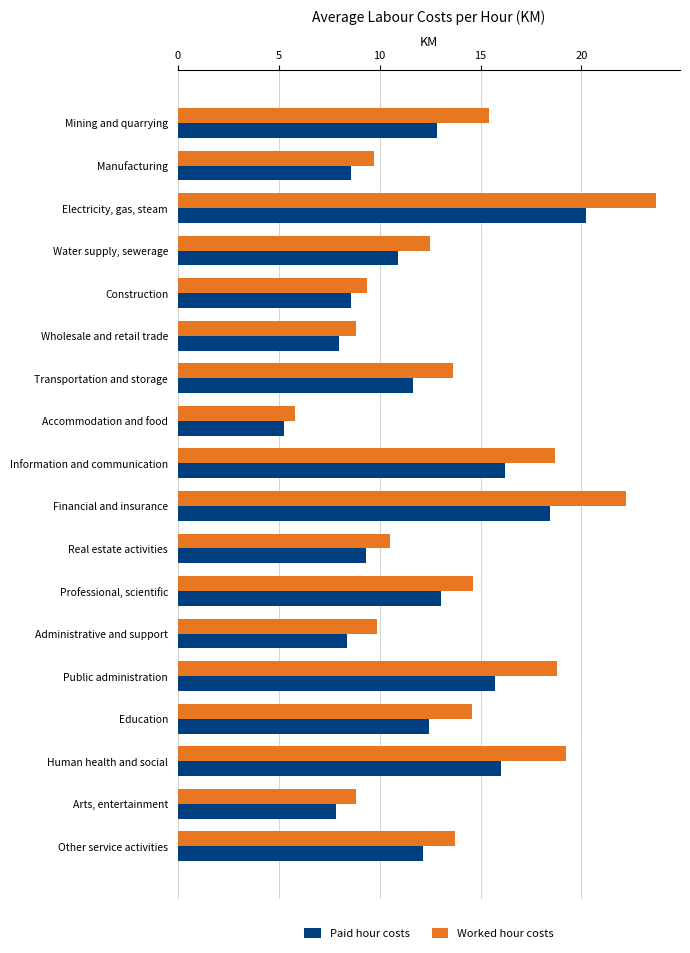

Is it true that Worked hour costs equals 6.1 at Wholesale and retail trade?

False